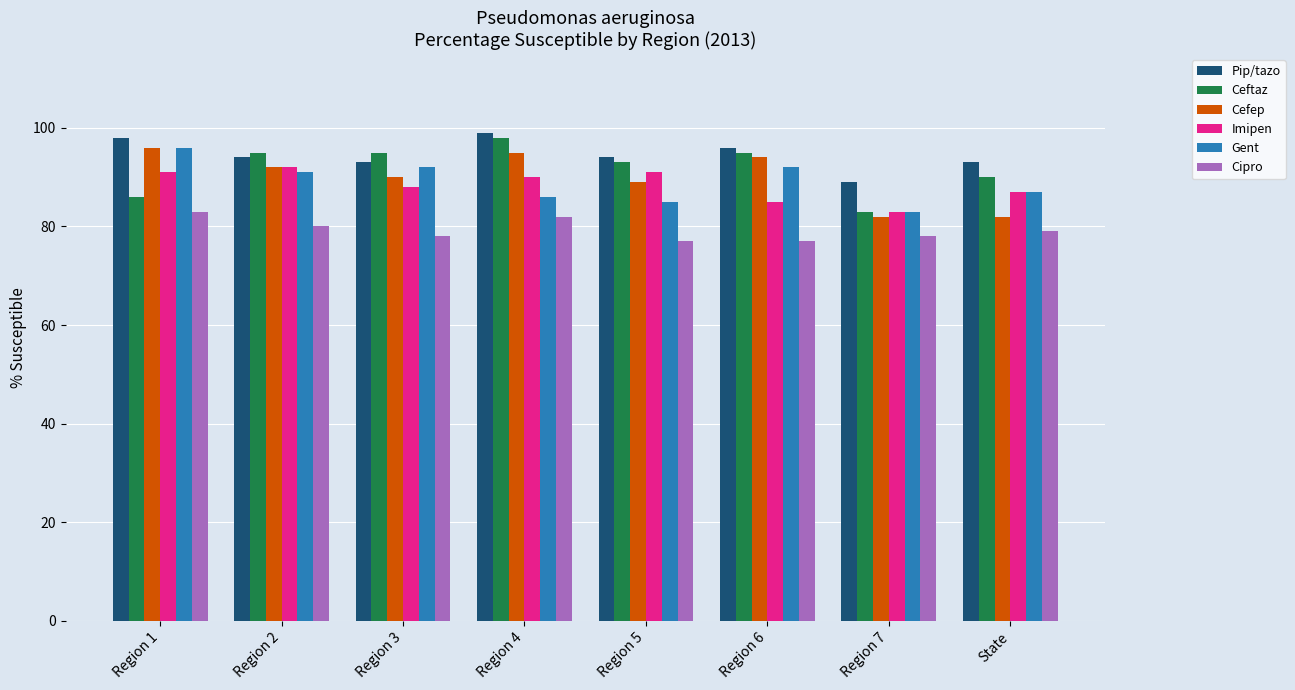

Where does the Imipen series first go above 90?

Region 1